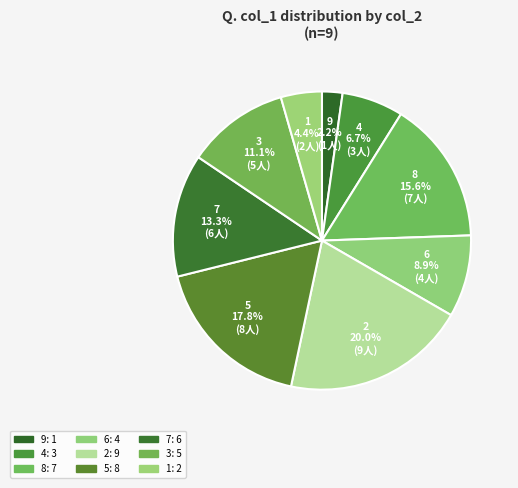

To the nearest percent, what is the difference between the largest and smallest slice percentages?

18%